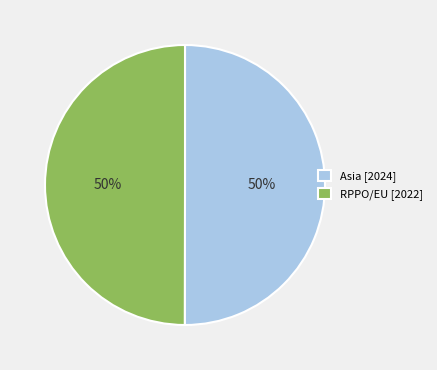

How many slices are in this pie chart?

2